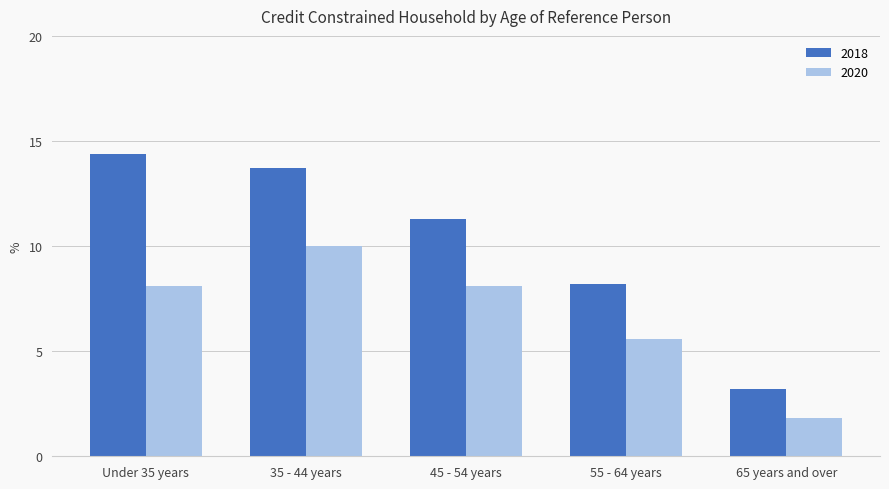

At which category does the chart reach its peak across all series?

Under 35 years